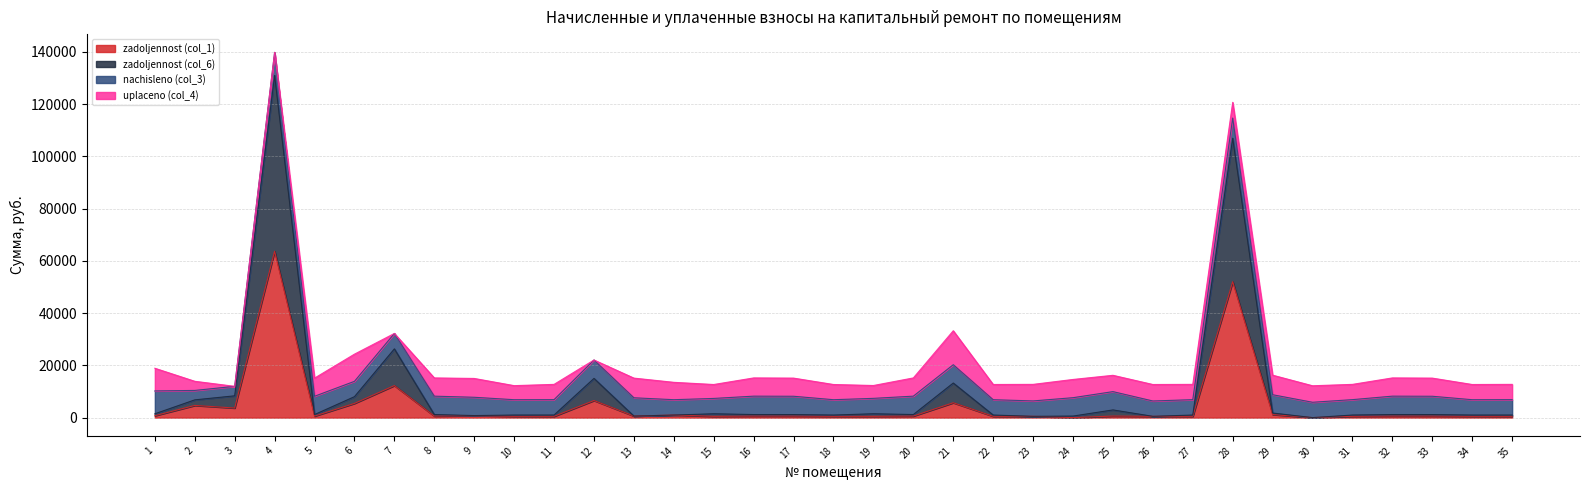

The zadoljennost (col_6) series shows 1725.6 at 20. True or false?

False